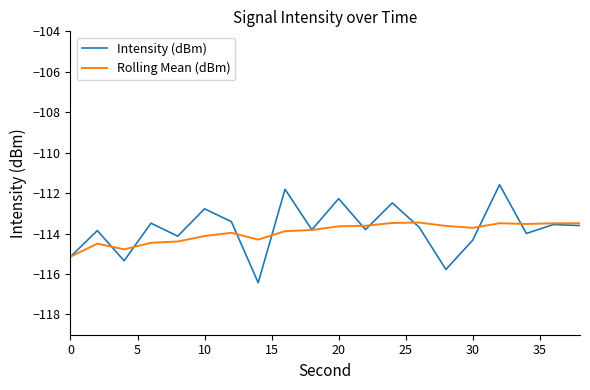

List the series in order of their peak value, lowest first.

Rolling Mean (dBm), Intensity (dBm)